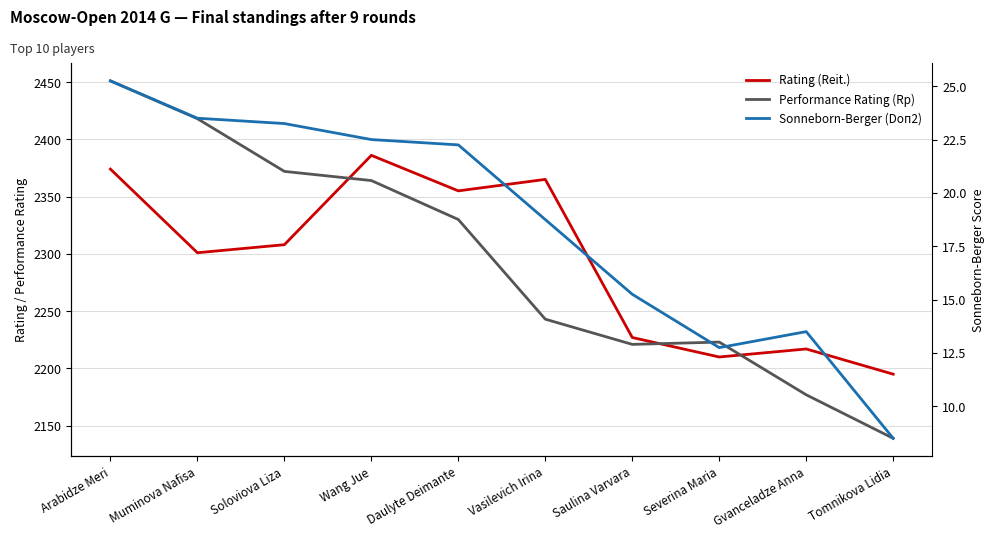

Which series has the widest spread of values?

Performance Rating (Rp)